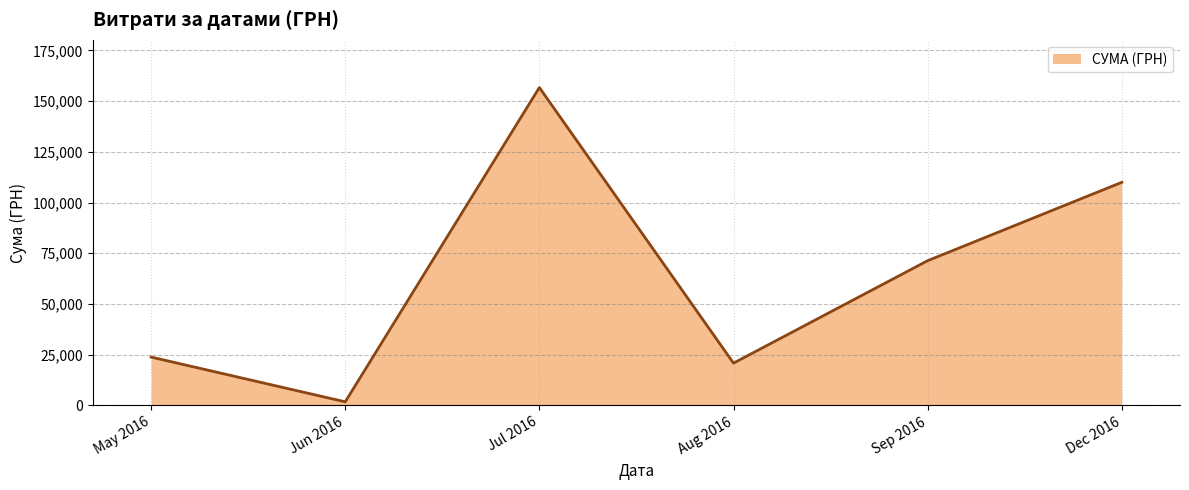

The value at Aug 2016 is 20806.7. True or false?

True